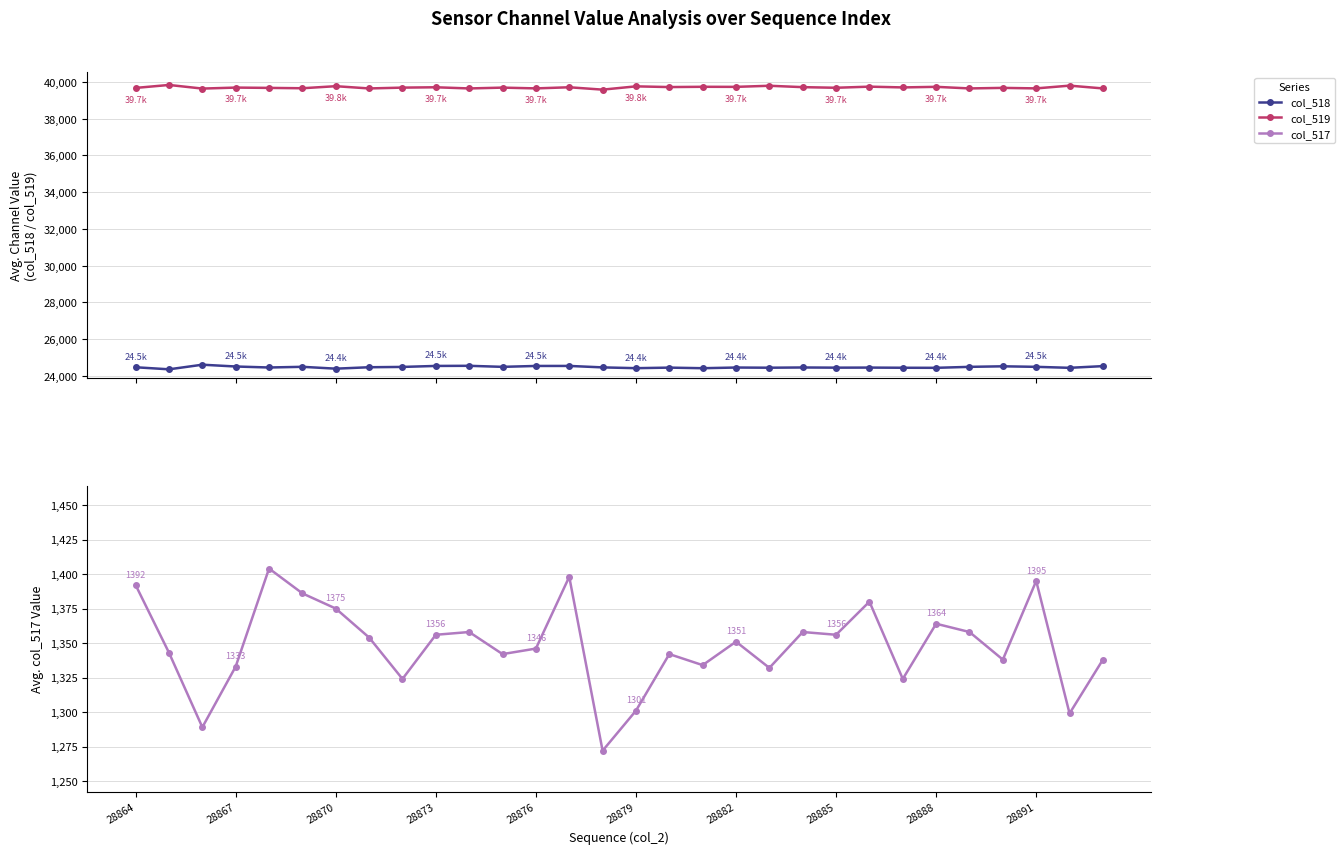

What is the minimum value for col_517?

1272